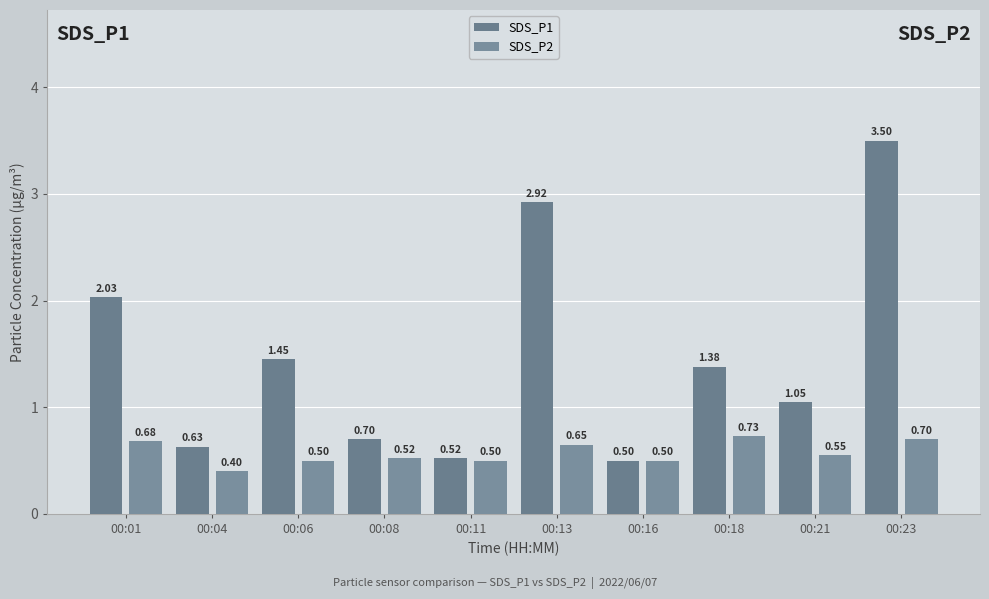

Is the value of SDS_P1 at 00:08 greater than the value of SDS_P2 at 00:18?

No